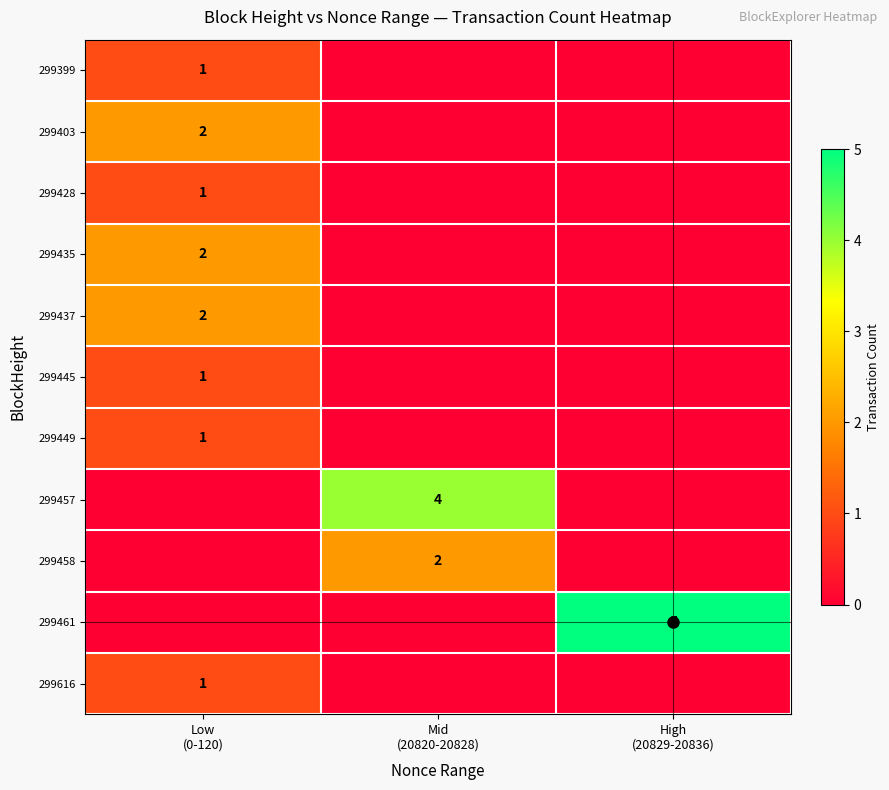

Is it true that 299437 equals 1 at Mid (20820-20828)?

False